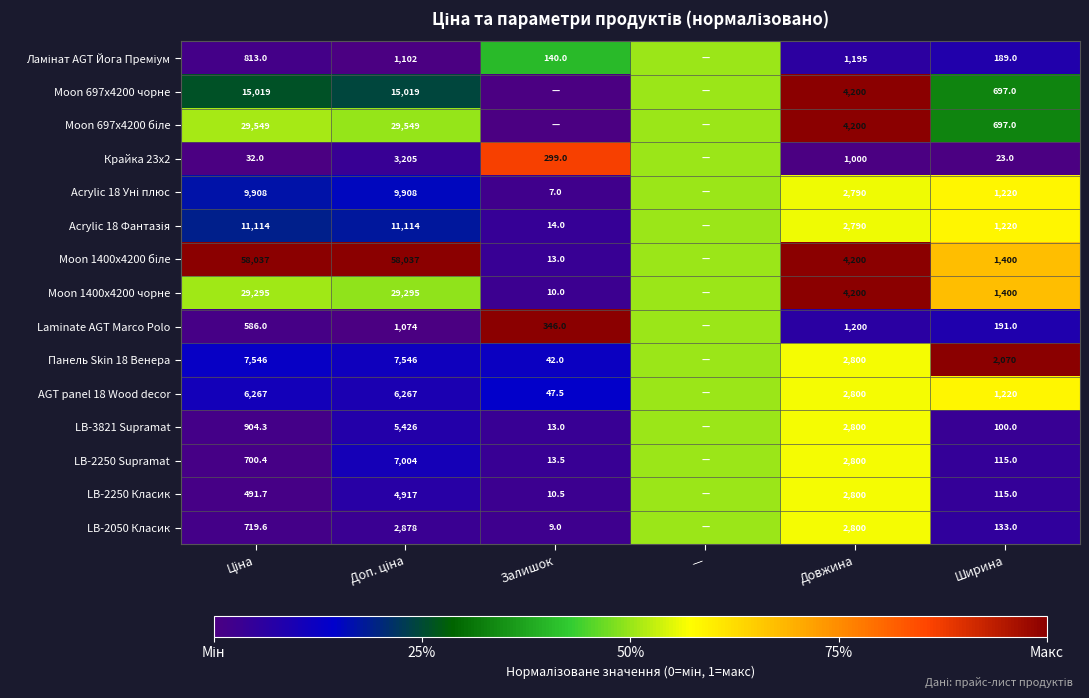

What is the total value across all series at Ширина?

10790.0